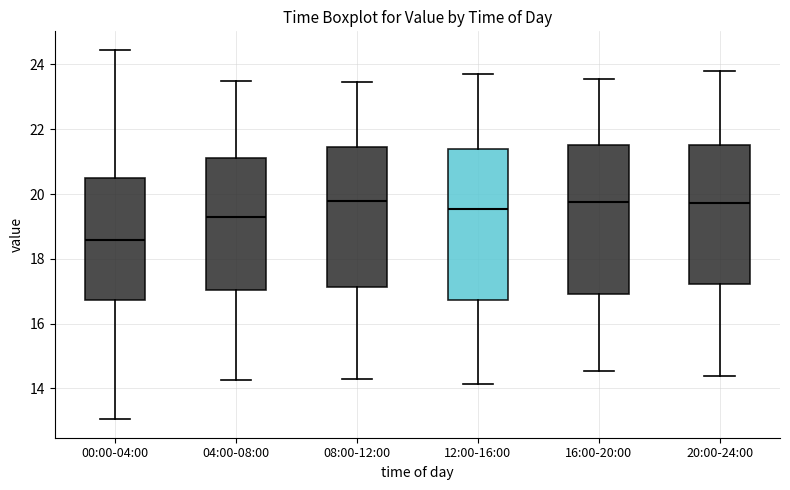

Where does the lower whisker of the box for 16:00-20:00 end on the y-axis? The values are not printed on the chart, so give them approximately, as read against the axis.

14.6